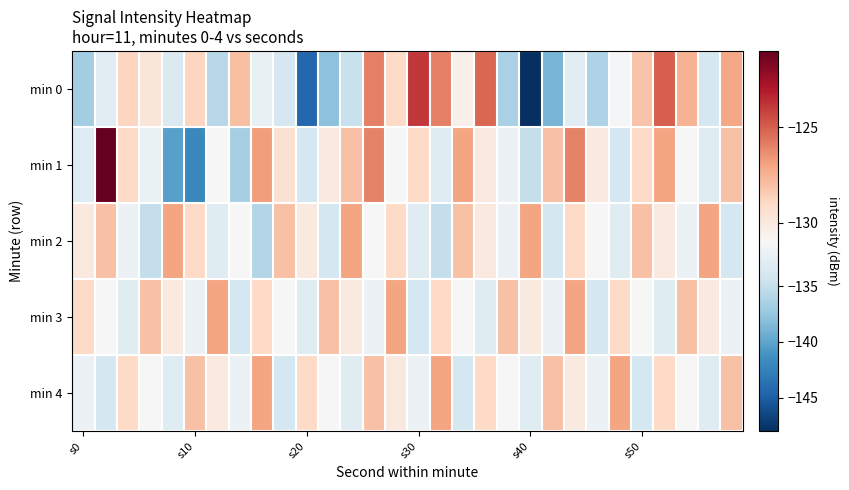

What is the minimum value shown in the chart?

-148.2